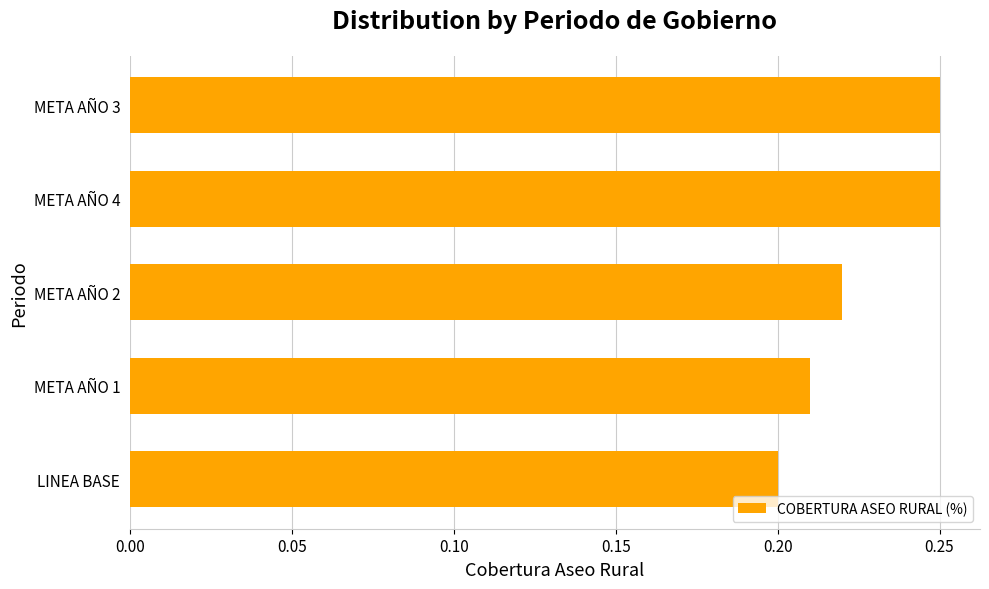

Where is the data nearest to the value 0?

LINEA BASE